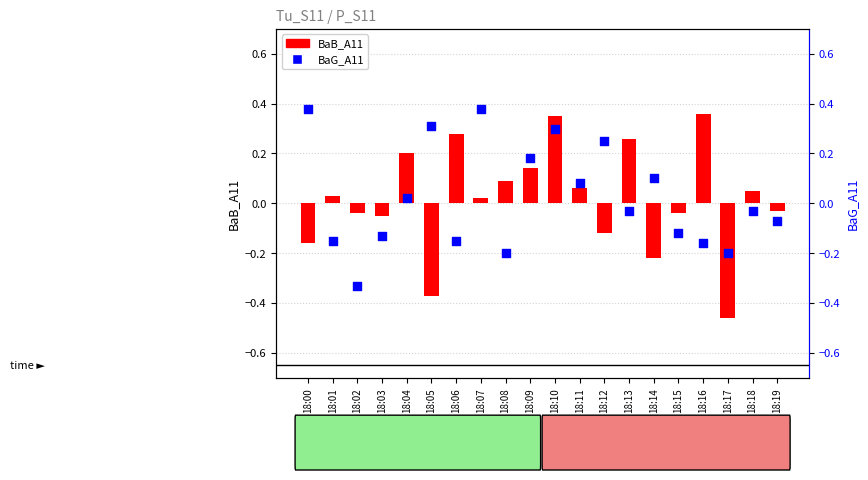

At how many categories does at least one series exceed 0?

15